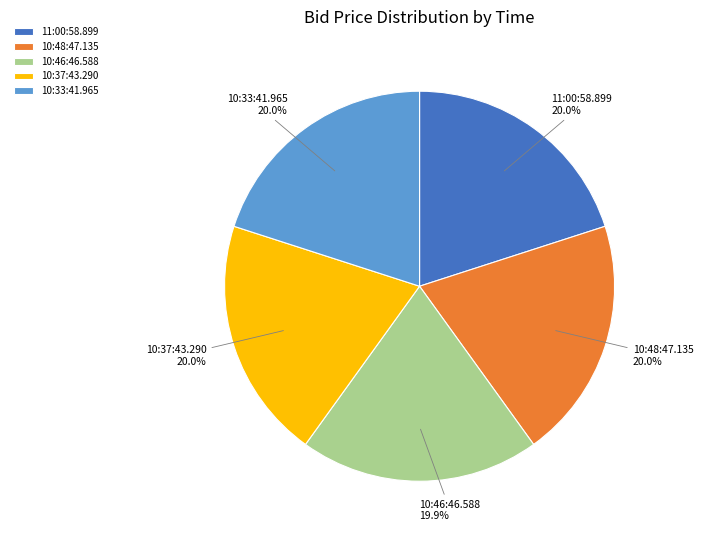

To the nearest percent, what is the average slice percentage?

20%